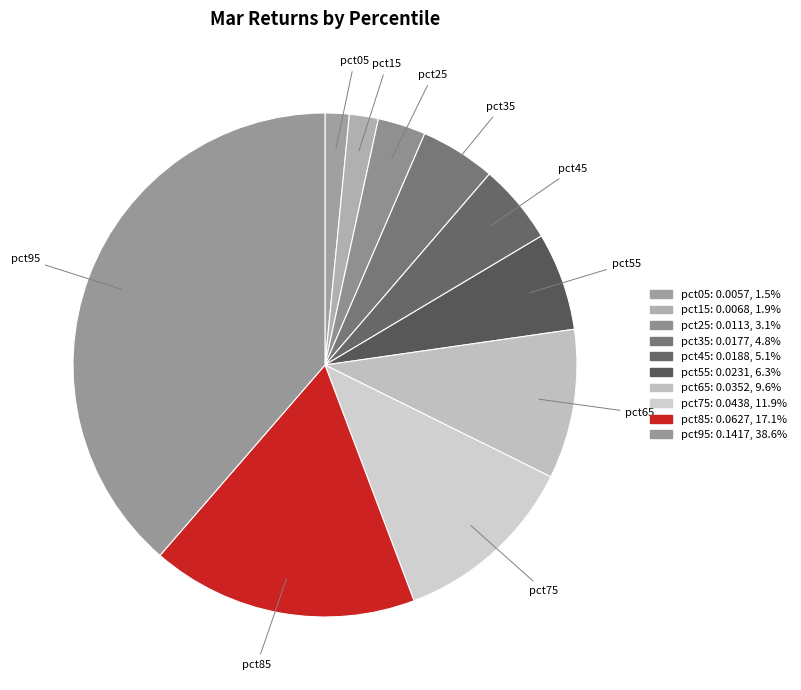

To the nearest percent, what is the difference between the largest and smallest slice percentages?

37%